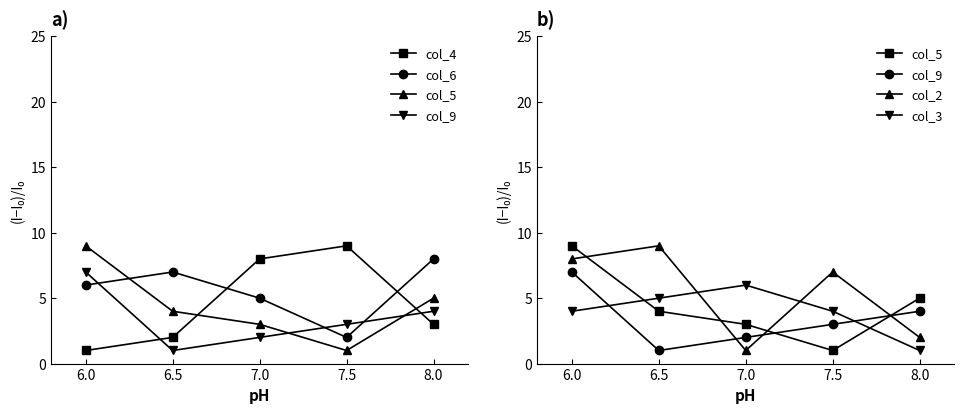

Where do col_3 and col_9 first cross each other?

6.0 and 6.5